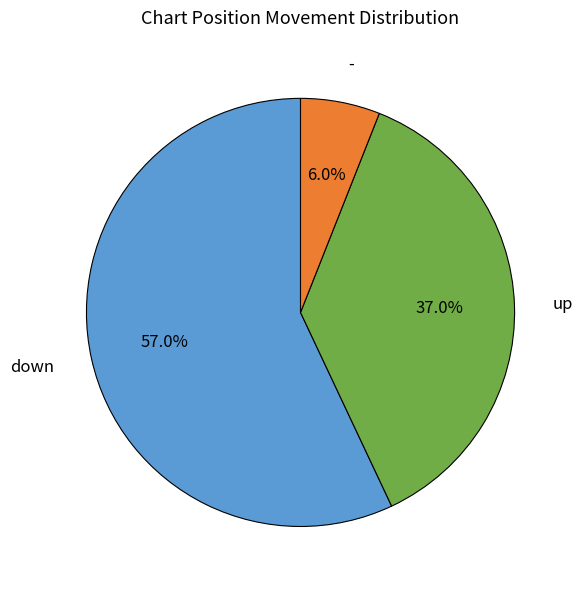

Does any single category account for the majority?

Yes